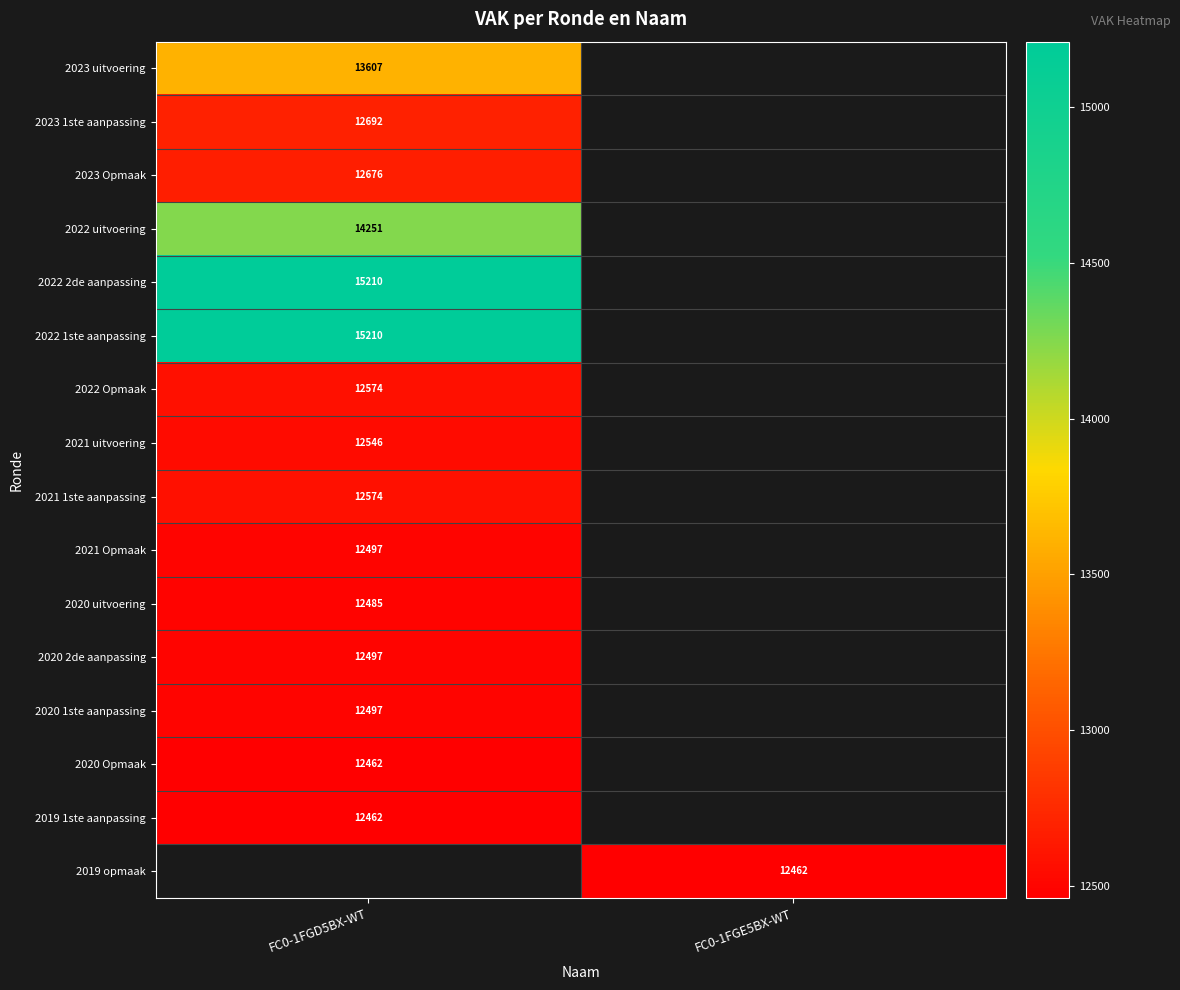

Is it true that 2021 uitvoering equals 12546 at FC0-1FGD5BX-WT?

True